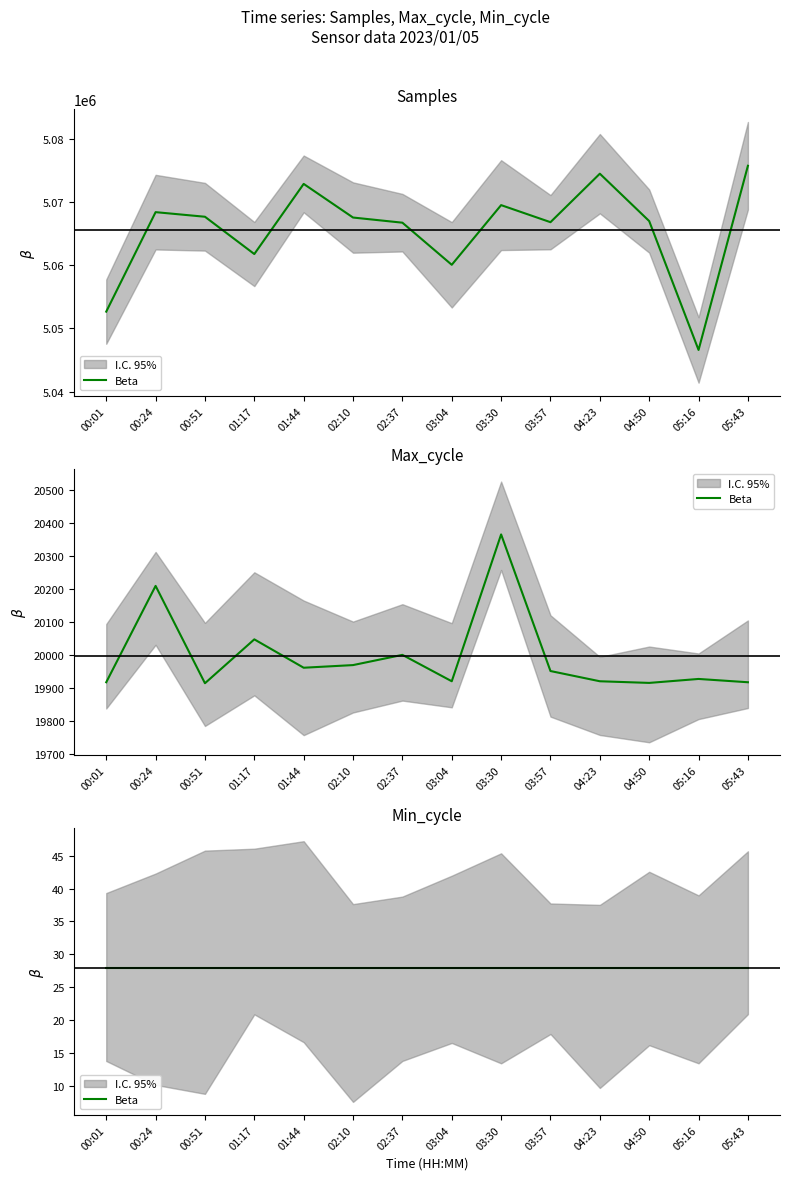

What is the approximate value of Max_cycle at 02:37?

19999